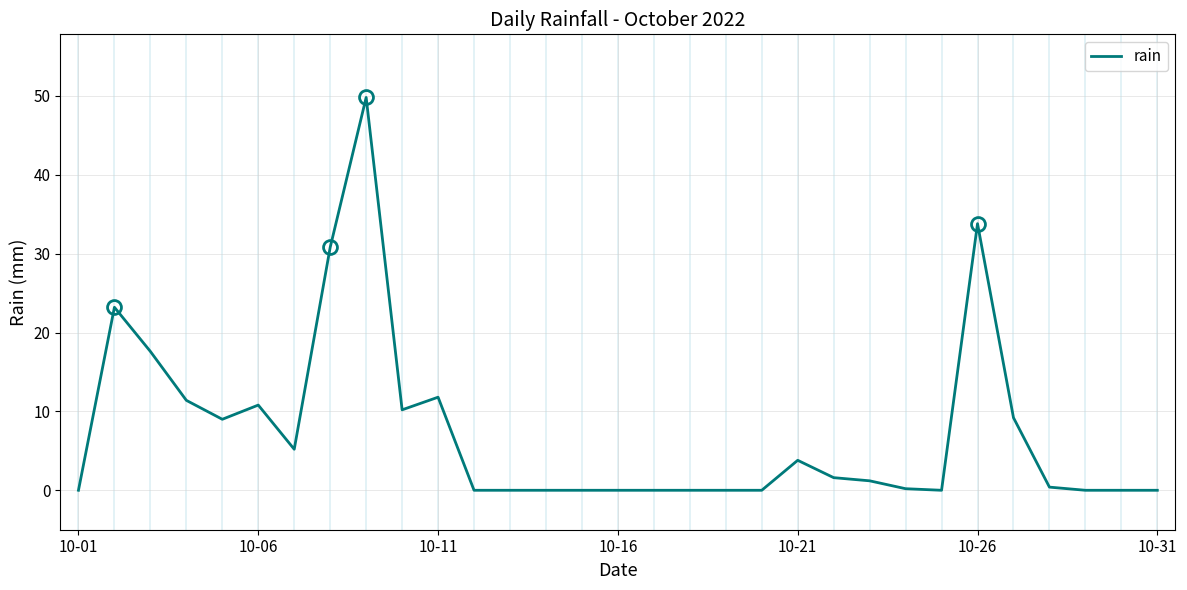

What is the sum of all values?

230.0